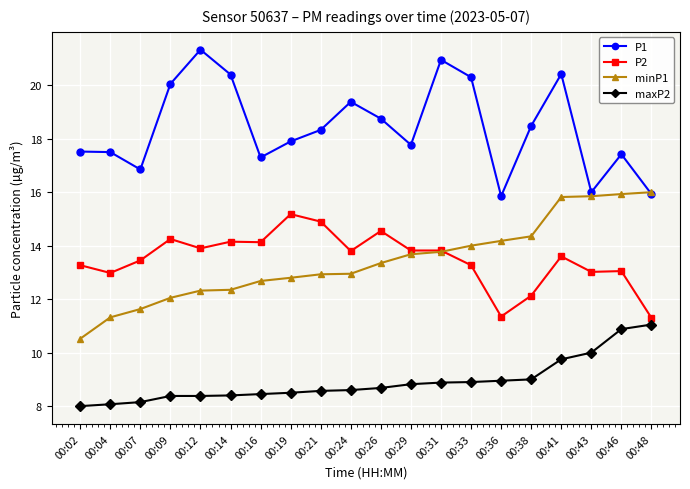

What are all the series names shown in the legend?

P1, P2, minP1, maxP2